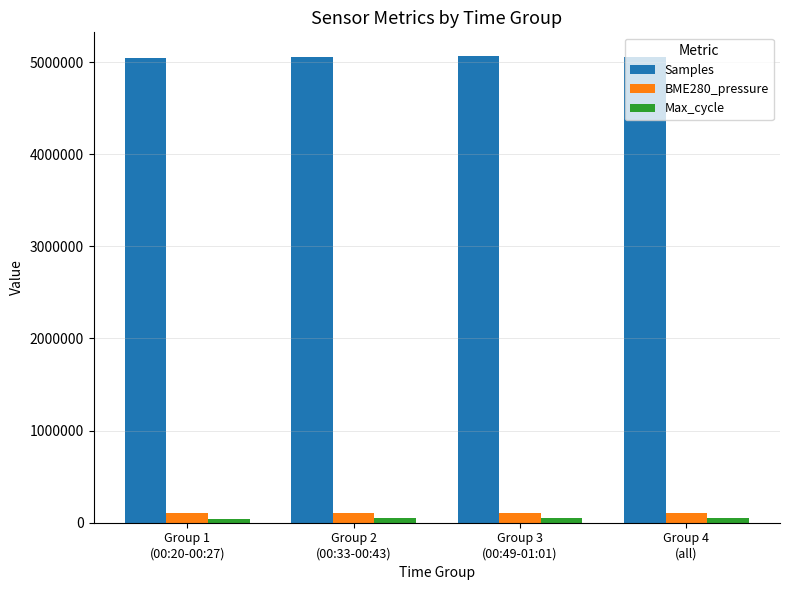

What is the maximum value shown in the chart?

5069642.5